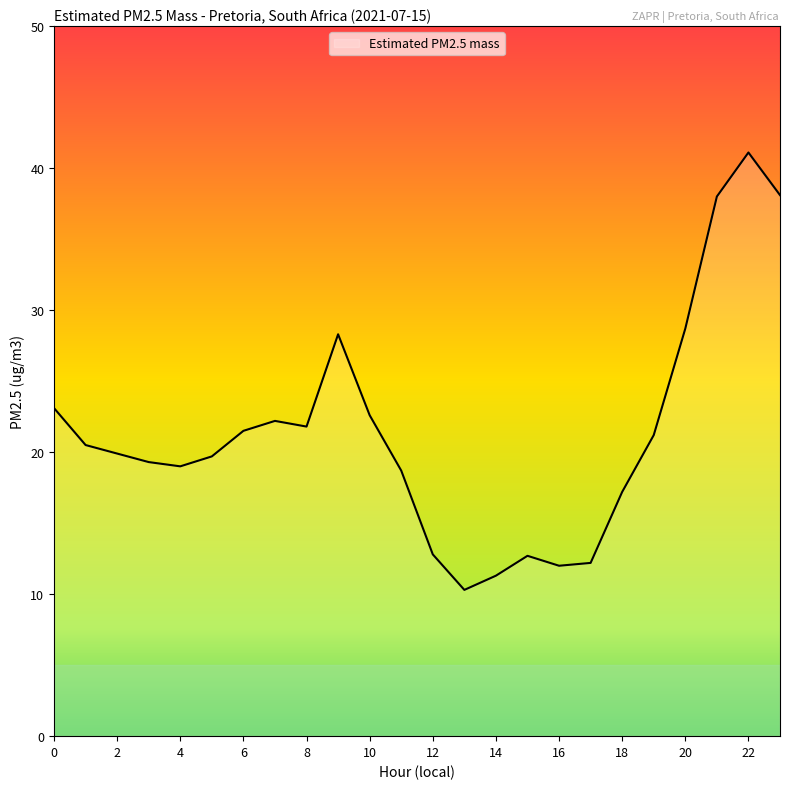

What is the greatest value displayed?

41.1